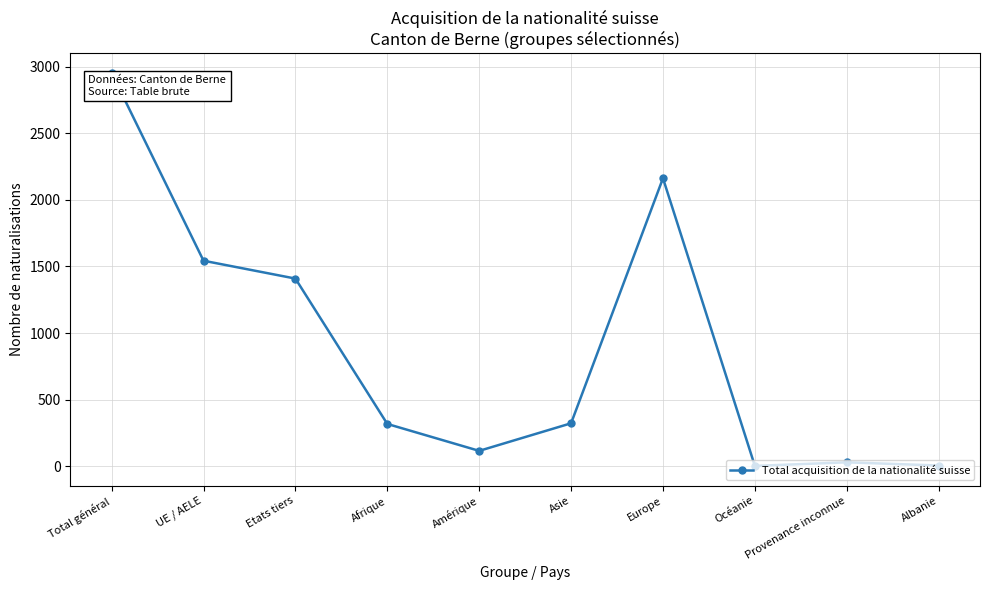

Between Amérique and Europe, which is larger?

Europe